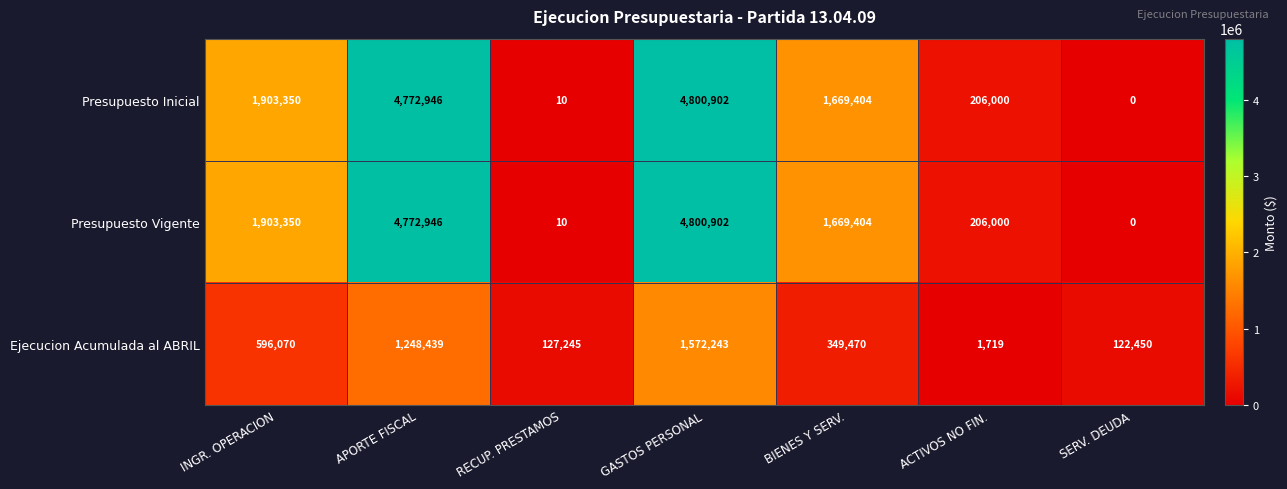

Rank the categories by Presupuesto Vigente value from highest to lowest.

GASTOS PERSONAL, APORTE FISCAL, INGR. OPERACION, BIENES Y SERV., ACTIVOS NO FIN., RECUP. PRESTAMOS, SERV. DEUDA